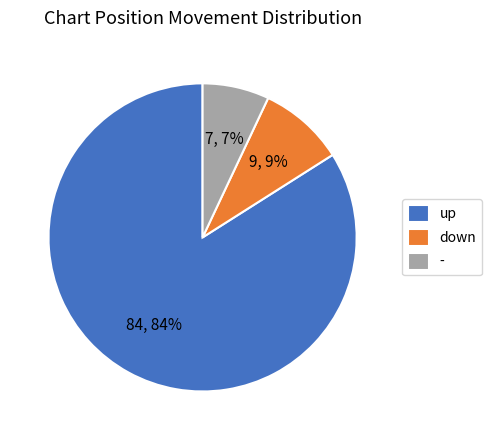

To the nearest percent, what percentage of the pie is up?

84%